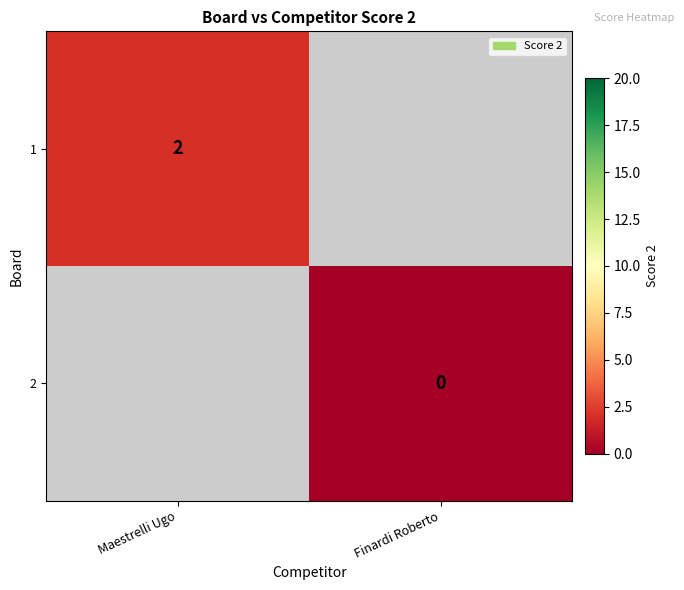

The value of 1 at Maestrelli Ugo is 2. True or false?

True